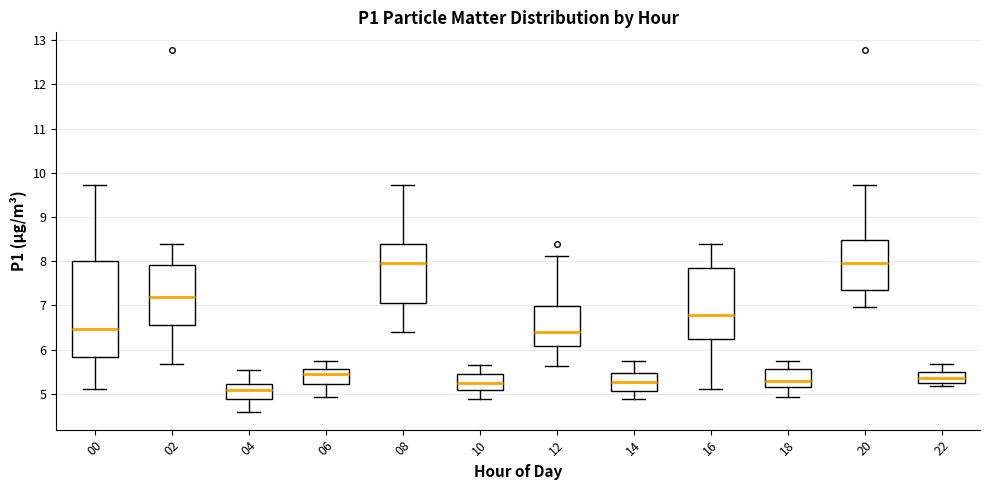

Comparing the boxes themselves (not the whiskers), which one is the tallest?

00